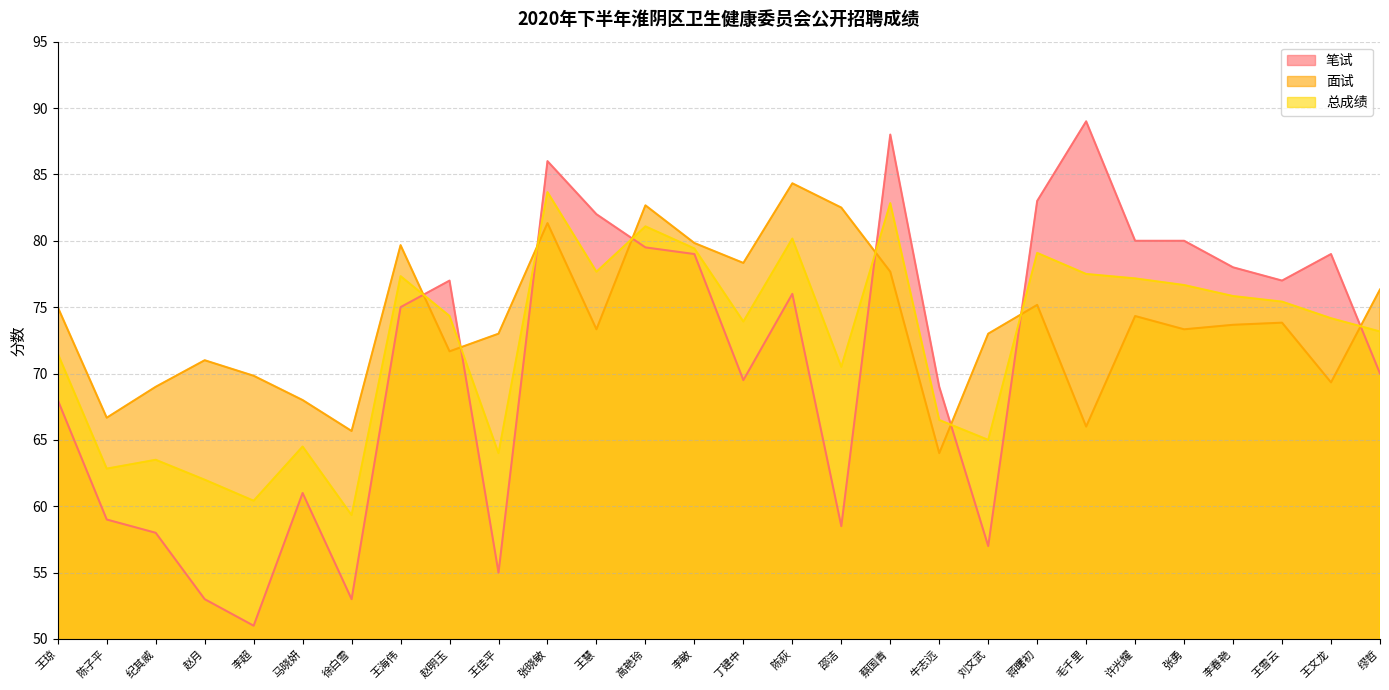

Reading left to right, what are all the values shown in this chart?

笔试: 王琼=68.0	陈子平=59.0	纪其威=58.0	赵月=53.0	李超=51.0	马晓妍=61.0	徐白雪=53.0	王海伟=75.0	赵明玉=77.0	王佳平=55.0	张晓敏=86.0	王慧=82.0	高艳玲=79.5	李敏=79.0	丁建中=69.5	陈荻=76.0	邵洁=58.5	蔡国青=88.0	牛志远=69.0	刘文武=57.0	蒋曙初=83.0	毛千里=89.0	许光耀=80.0	张勇=80.0	李春艳=78.0	王雪云=77.0	王文龙=79.0	缪哲=70.0
面试: 王琼=75.0	陈子平=66.7	纪其威=69.0	赵月=71.0	李超=69.8	马晓妍=68.0	徐白雪=65.7	王海伟=79.7	赵明玉=71.7	王佳平=73.0	张晓敏=81.3	王慧=73.3	高艳玲=82.7	李敏=79.8	丁建中=78.3	陈荻=84.3	邵洁=82.5	蔡国青=77.7	牛志远=64.0	刘文武=73.0	蒋曙初=75.2	毛千里=66.0	许光耀=74.3	张勇=73.3	李春艳=73.7	王雪云=73.8	王文龙=69.3	缪哲=76.3
总成绩: 王琼=71.5	陈子平=62.8	纪其威=63.5	赵月=62.0	李超=60.4	马晓妍=64.5	徐白雪=59.3	王海伟=77.3	赵明玉=74.3	王佳平=64.0	张晓敏=83.7	王慧=77.7	高艳玲=81.1	李敏=79.4	丁建中=73.9	陈荻=80.2	邵洁=70.5	蔡国青=82.8	牛志远=66.5	刘文武=65.0	蒋曙初=79.1	毛千里=77.5	许光耀=77.2	张勇=76.7	李春艳=75.8	王雪云=75.4	王文龙=74.2	缪哲=73.2